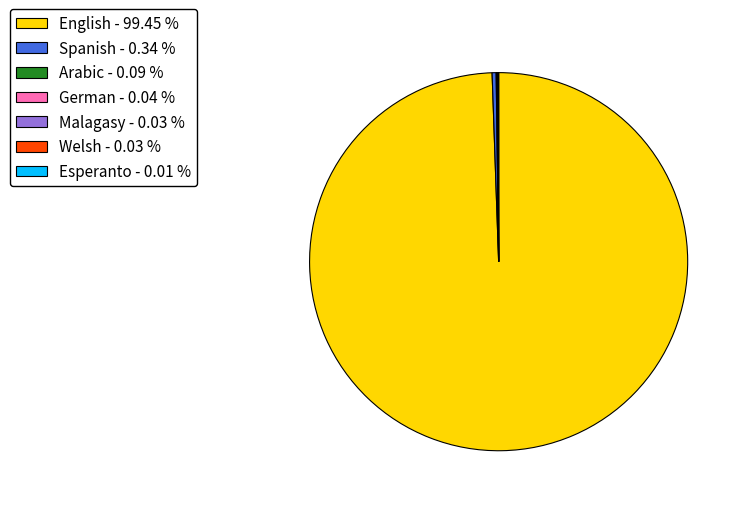

Is there a majority slice in this chart?

Yes